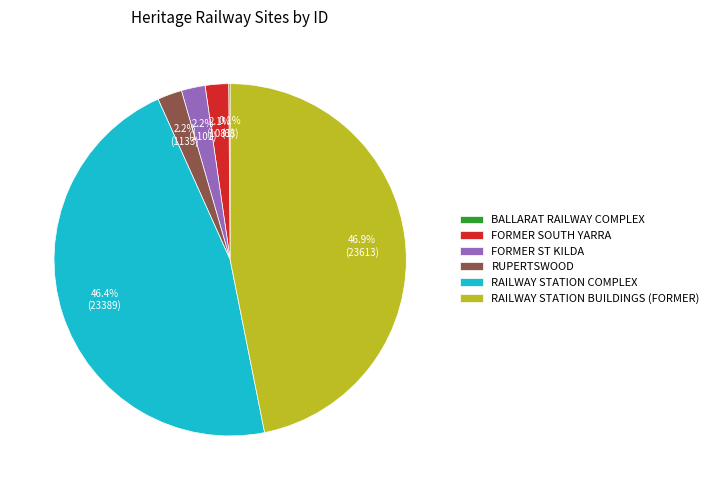

Is RUPERTSWOOD the majority of the pie?

No